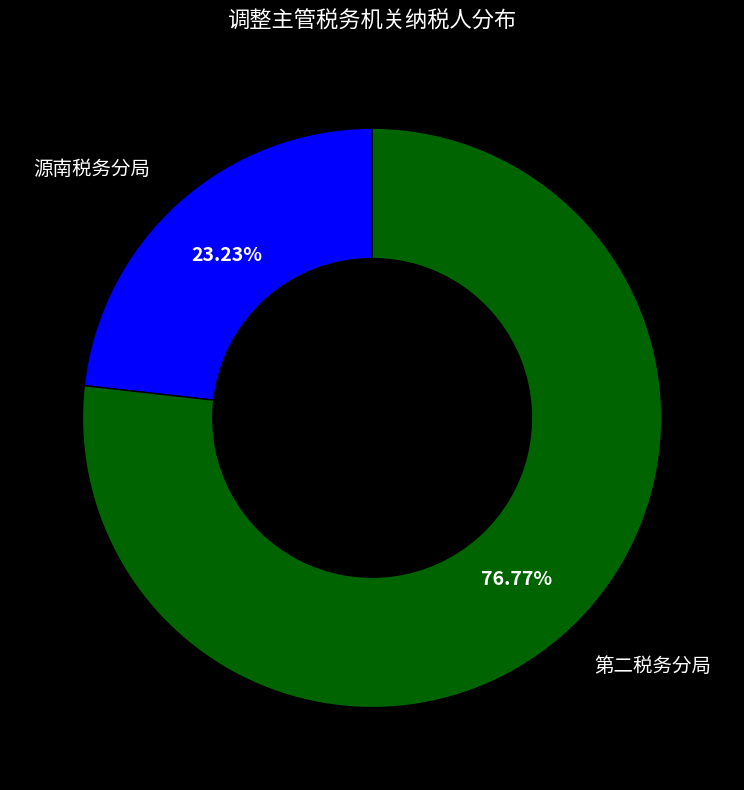

Is there a majority slice in this chart?

Yes